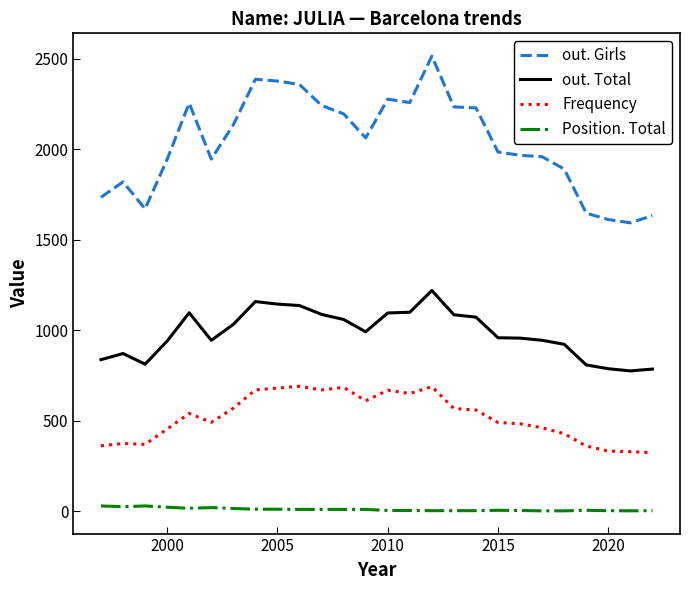

What is the highest value of the out. Girls series?

2514